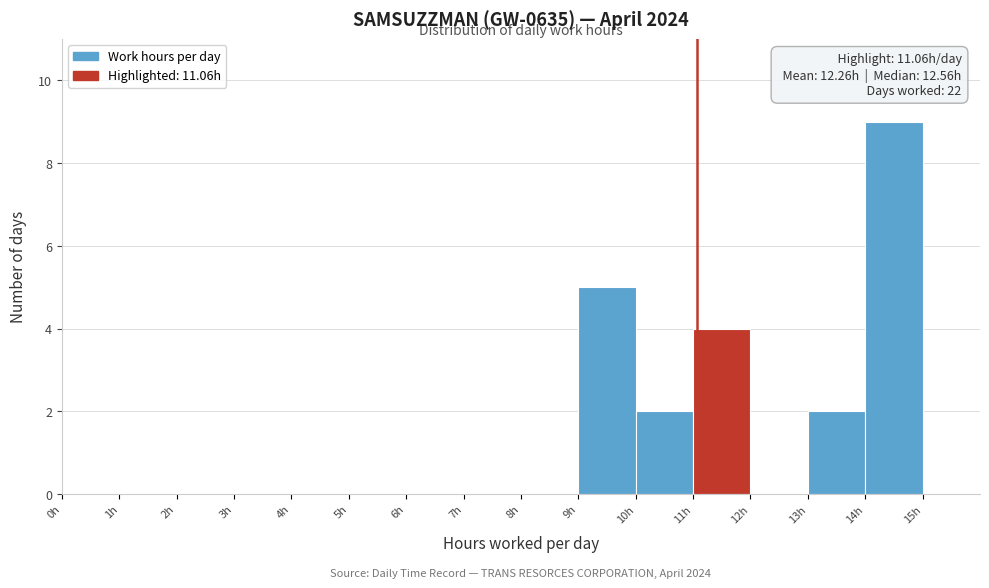

Over which range of the x-axis is the bar tallest?

14 to 15